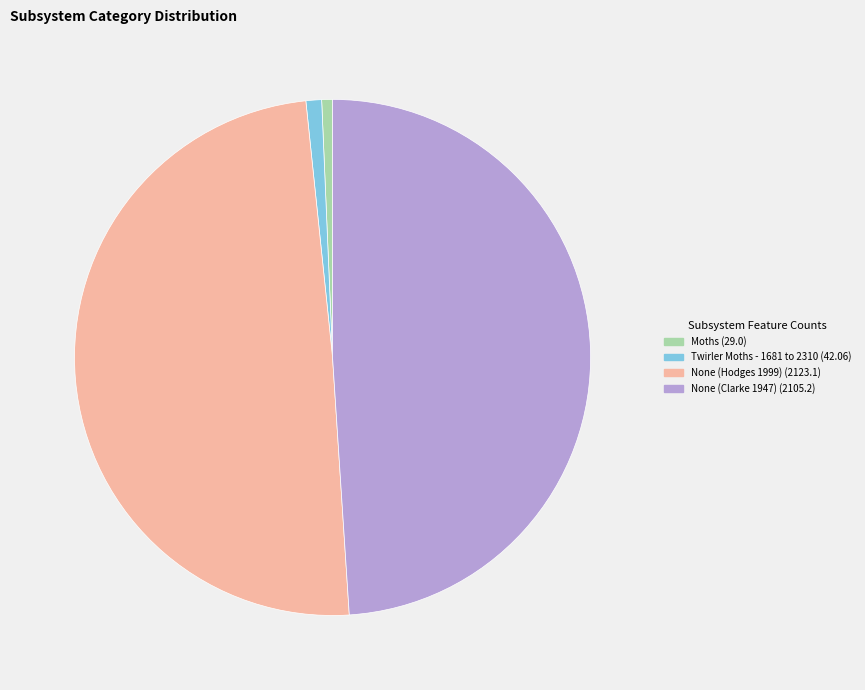

Do Moths and Twirler Moths - 1681 to 2310 together represent more than half of the pie?

No